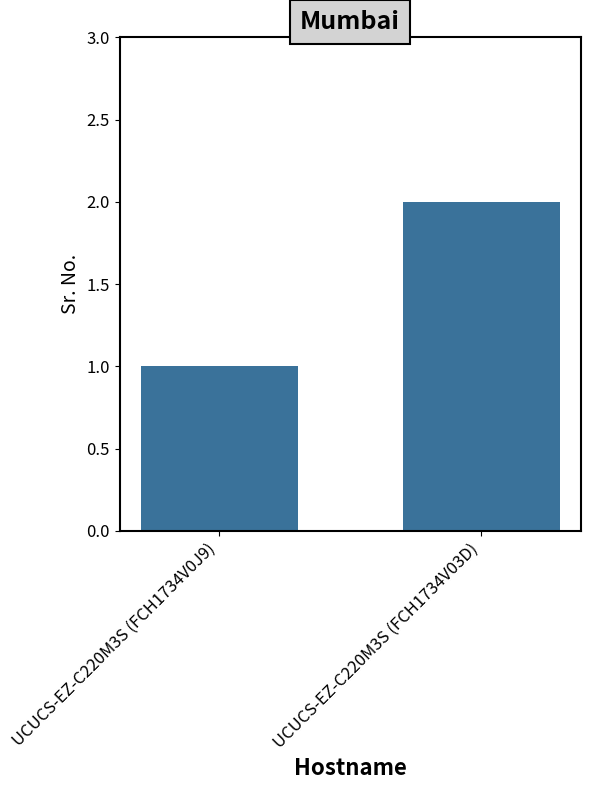

List the labels in order of value, largest first.

UCUCS-EZ-C220M3S (FCH1734V03D), UCUCS-EZ-C220M3S (FCH1734V0J9)